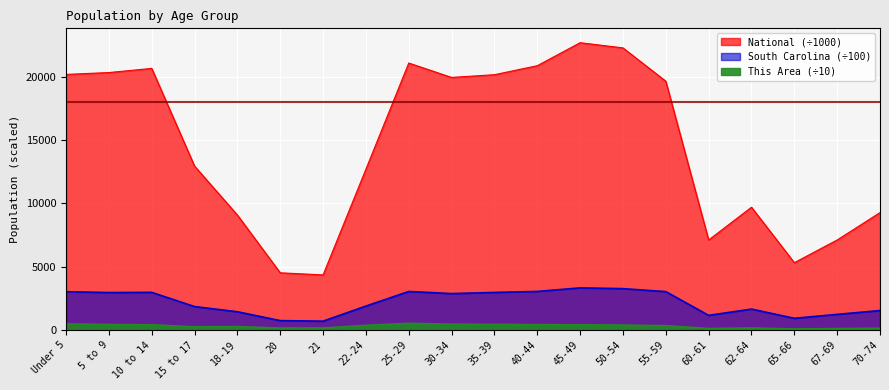

At which category does the chart reach its peak across all series?

45-49